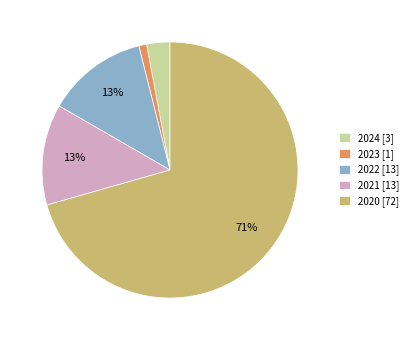

Which category has the biggest portion of the pie?

2020